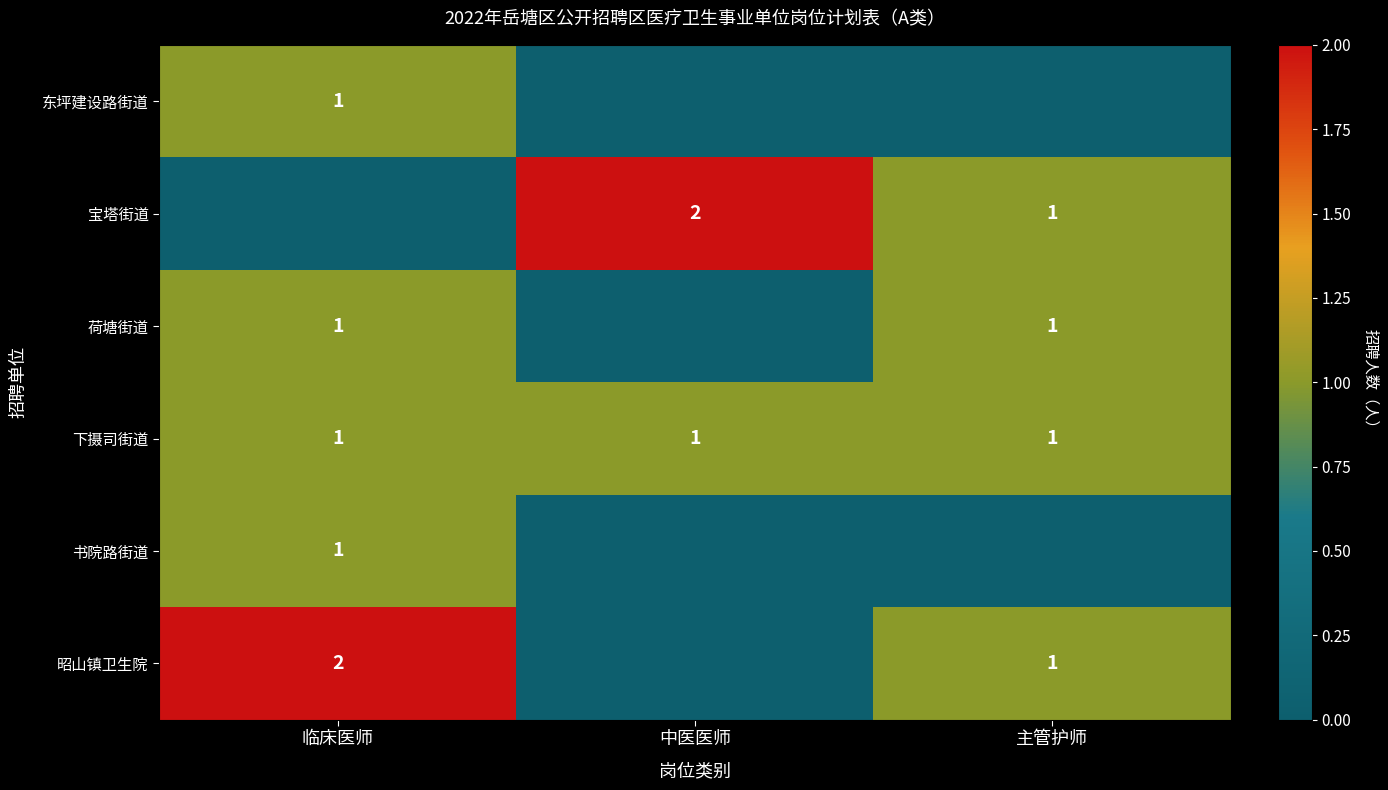

True or false: 书院路街道 has a value of 1 at 临床医师.

True